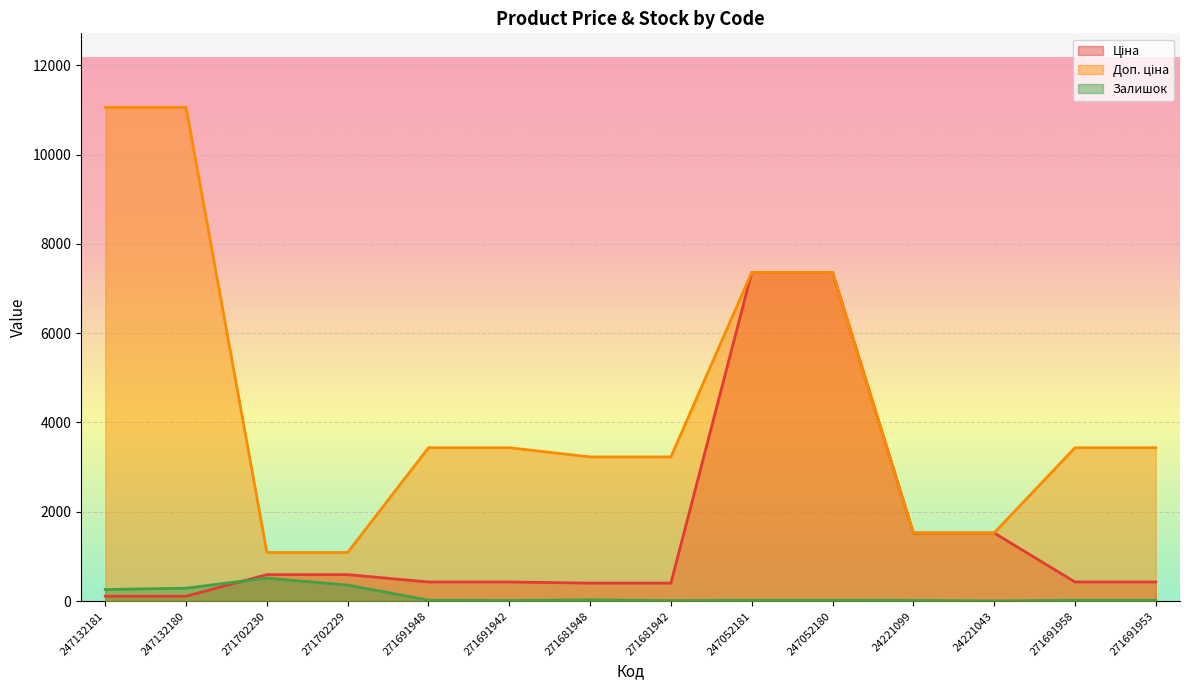

Between 24221099 and 271691953, which series saw the biggest shift?

Доп. ціна